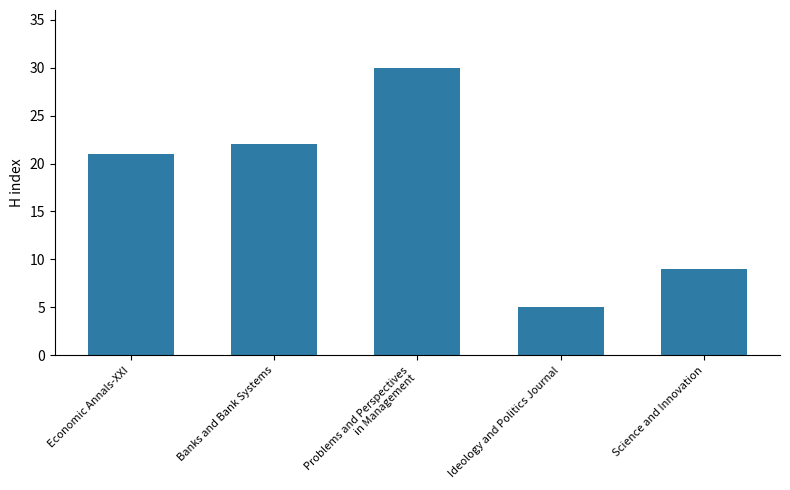

What is the maximum value shown in the chart?

30